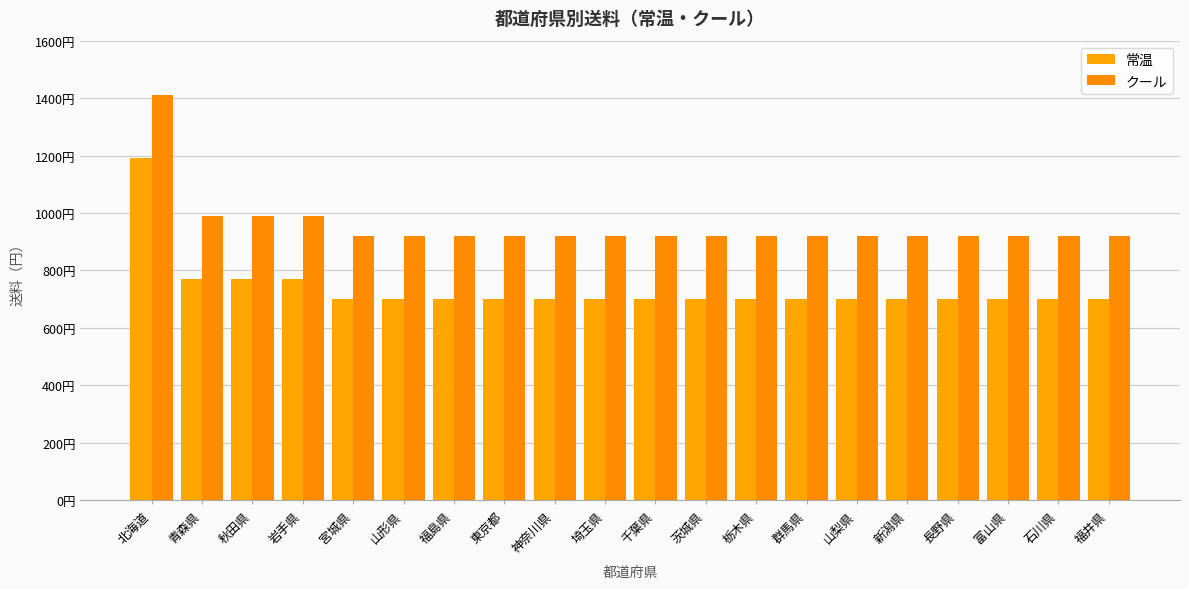

Are the bars grouped side by side (vs. stacked)?

Yes